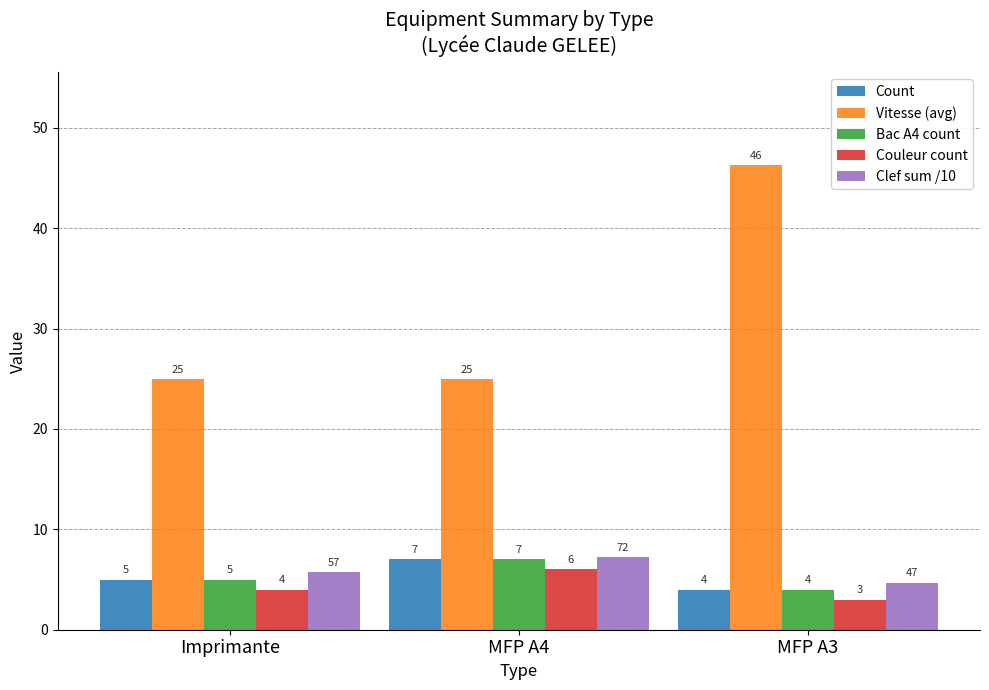

How many bars are there in each group?

5